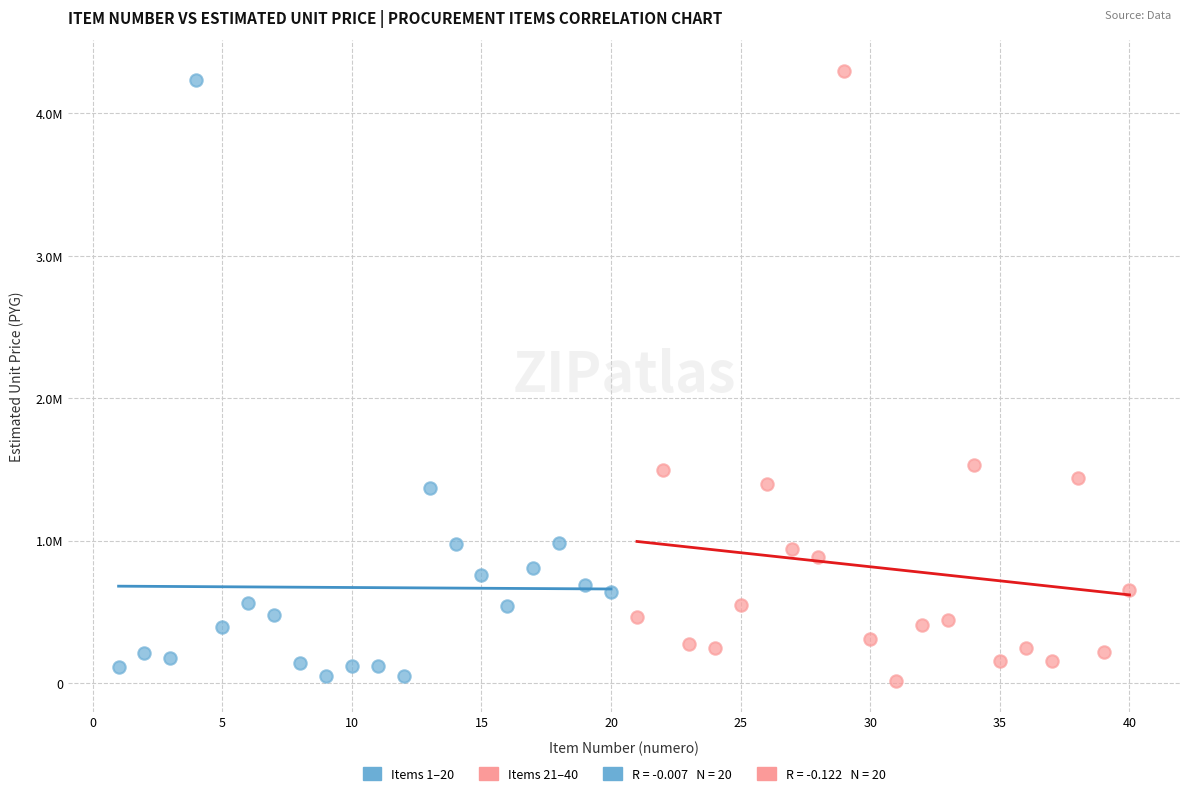

Which series has the largest Y range (max minus min)?

Items 21–40